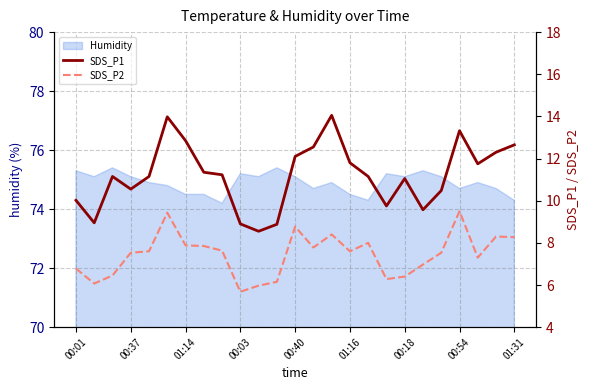

The Humidity series shows 75.1 at 00:37. True or false?

True